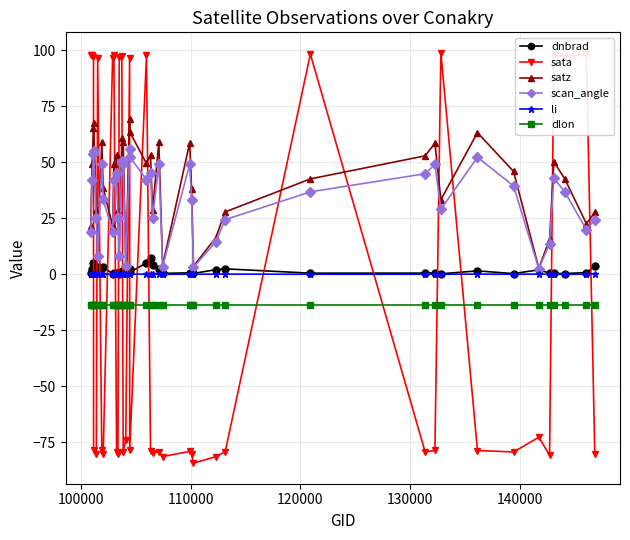

What is the value of the dlon point at the 21st from the left?

-13.7